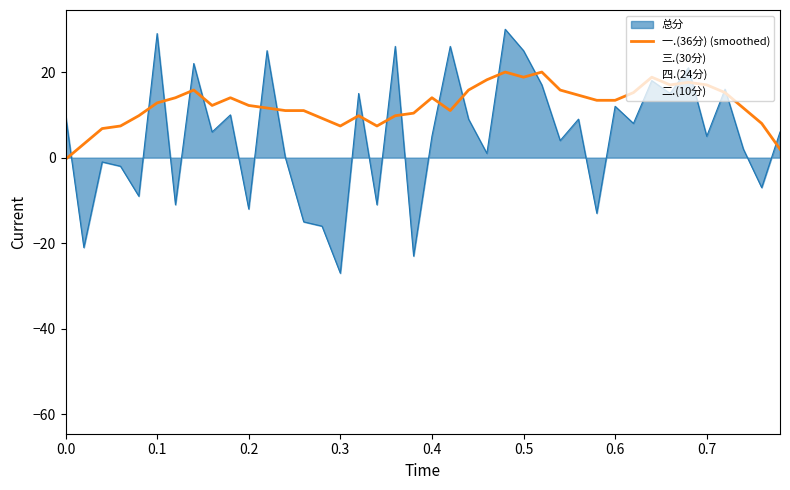

What is the value of the 35th point from the left?

17.6